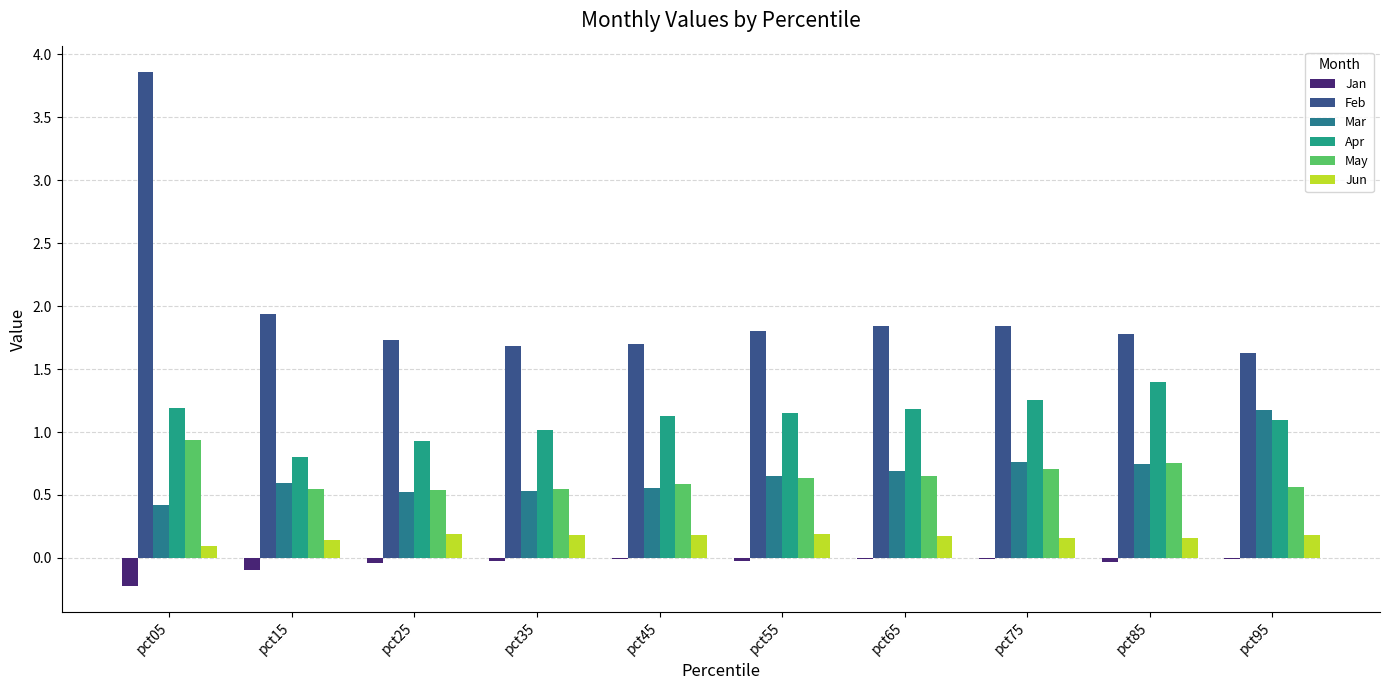

What is the value of the Jun bar at the 5th from the left?

0.2